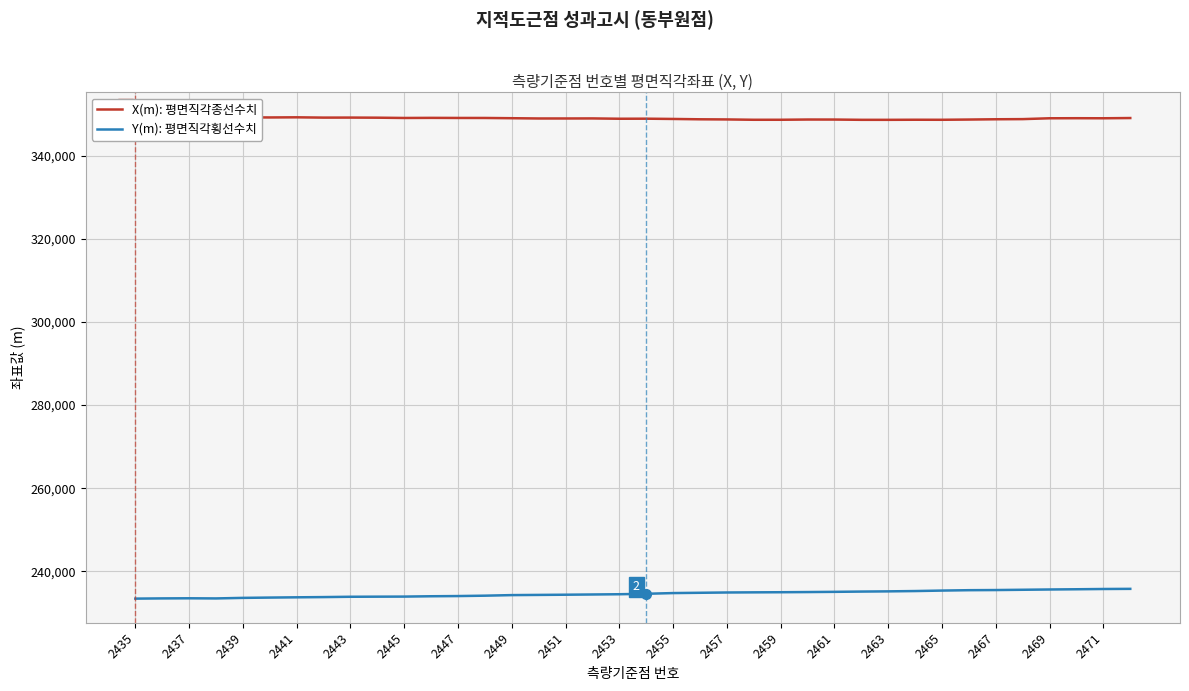

Reading left to right, transcribe all the data shown in this chart.

X(m): 평면직각종선수치: 349390.8	349372.8	349319.0	349183.5	349186.5	349159.3	349191.8	349120.8	349128.3	349103.4	349034.8	349061.1	349038.9	349035.0	348977.4	348913.7	348912.1	348926.3	348848.1	348862.7	348797.4	348716.4	348681.3	348601.7	348603.1	348660.8	348653.9	348590.0	348587.6	348609.2	348599.8	348655.5	348723.8	348758.8	348961.2	348976.7	348962.7	349020.0
Y(m): 평면직각횡선수치: 233458.7	233511.7	233539.7	233505.1	233638.4	233709.9	233774.2	233828.5	233905.6	233929.5	233946.5	234028.6	234075.4	234167.2	234304.8	234351.0	234398.6	234454.5	234514.1	234624.4	234792.1	234863.5	234934.0	234967.5	234996.6	235037.4	235088.8	235154.4	235204.4	235279.9	235394.2	235486.1	235520.8	235588.0	235655.3	235710.1	235773.2	235808.0